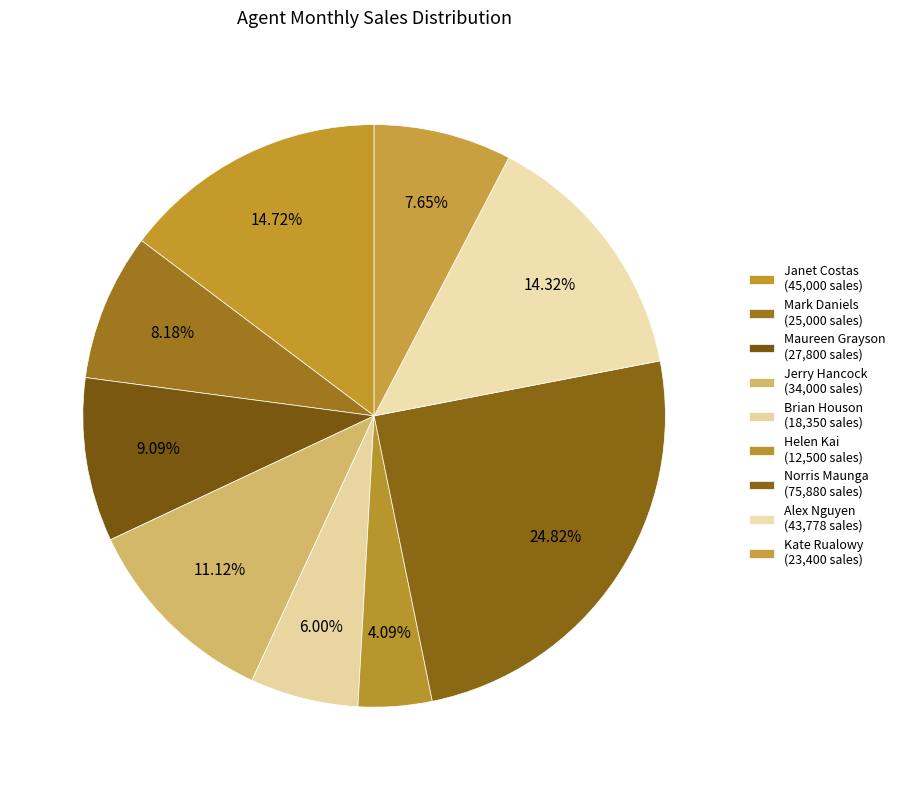

To the nearest percent, what percentage of the pie is Kate Rualowy?

8%